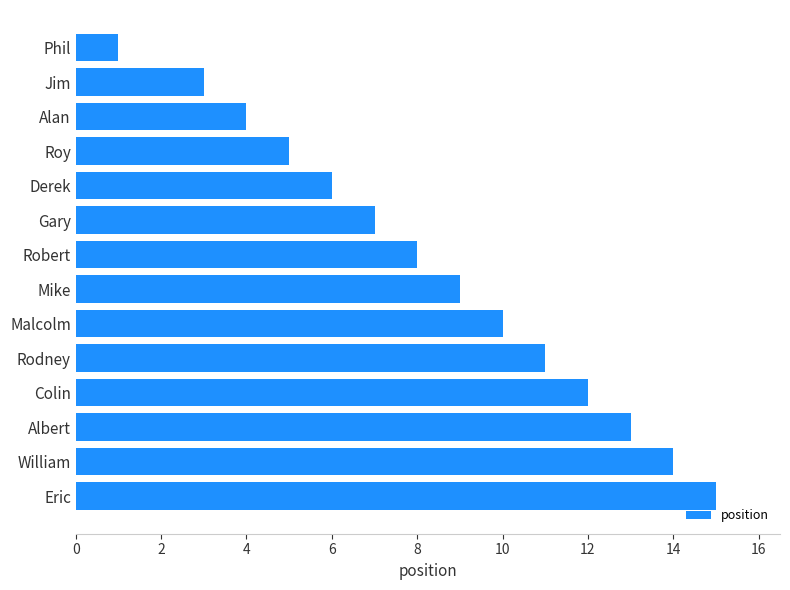

True or false: the data shows 4 at 11.

True